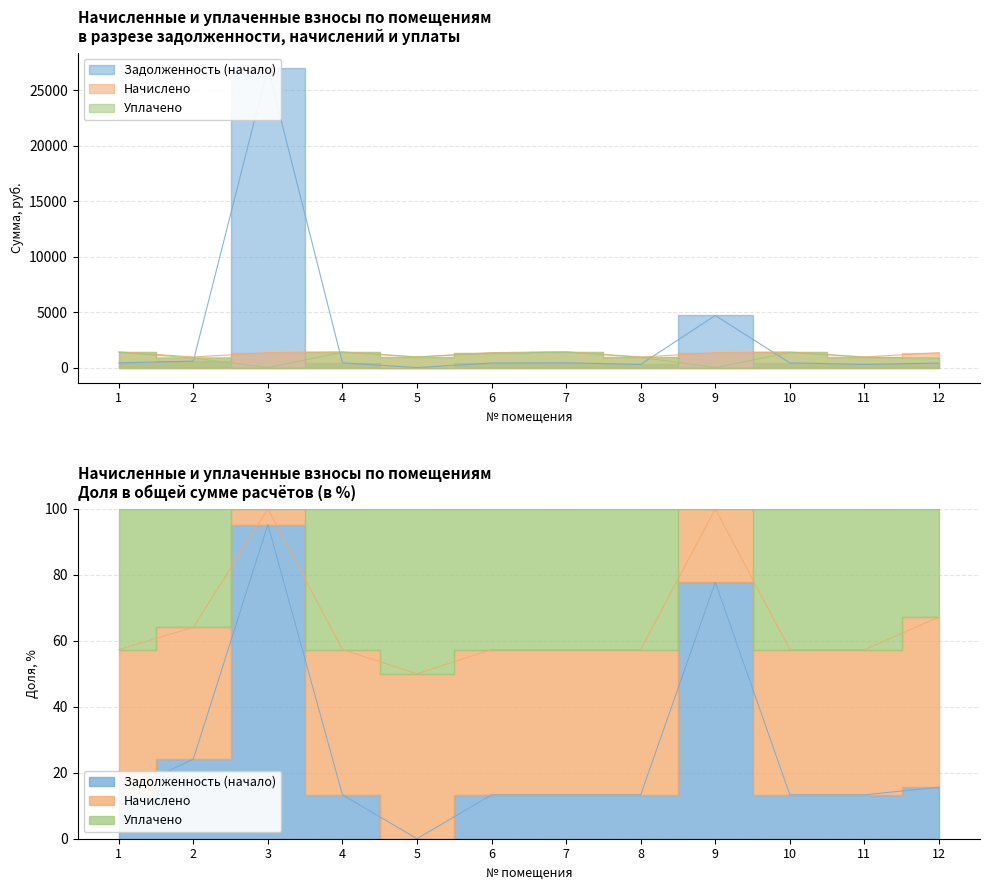

Where is Уплачено nearest to the value 694?

12